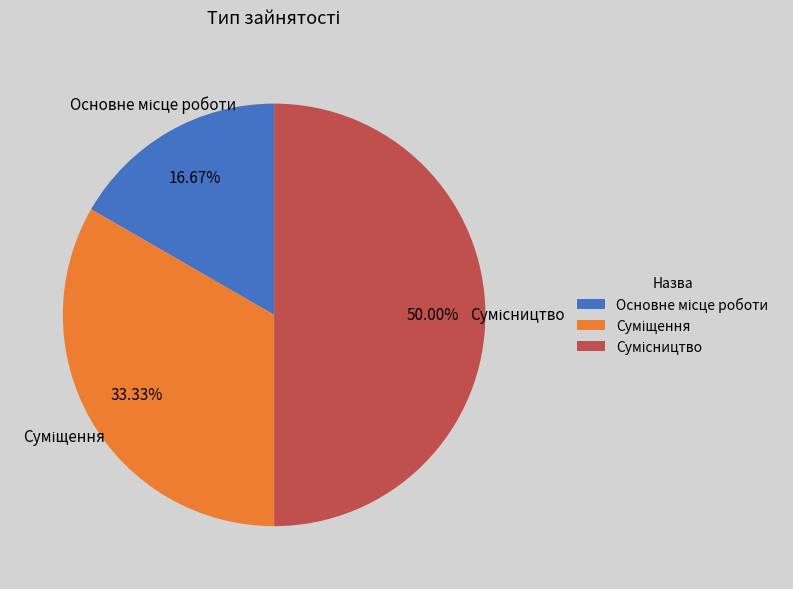

Is there any slice that represents more than half of the pie?

No